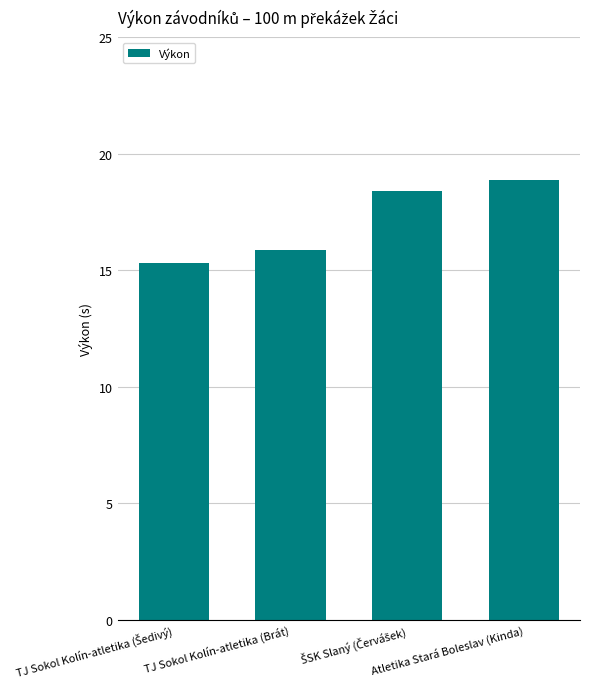

What is the difference between the maximum and minimum values?

3.6